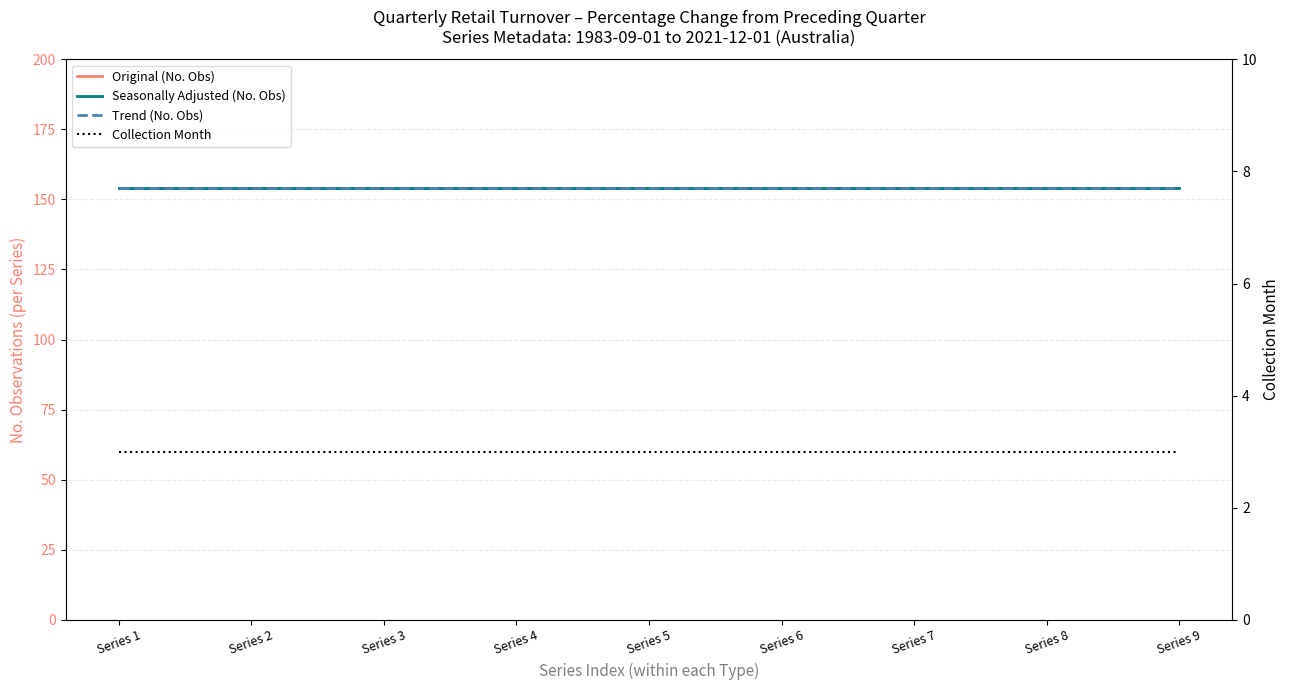

Which series has the largest total across all categories?

Original (No. Obs)